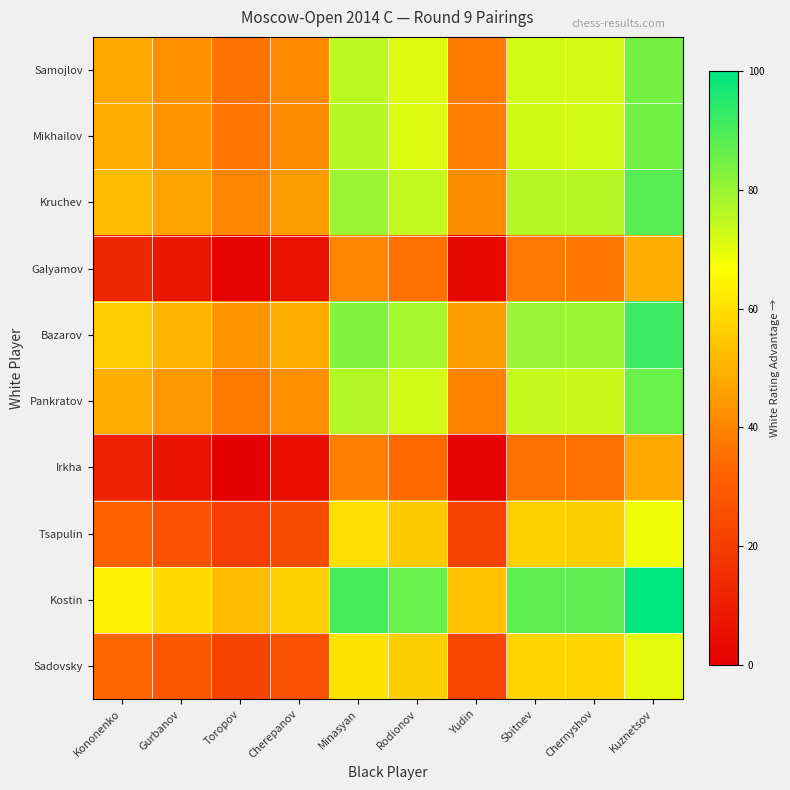

Reading left to right, extract all data points from this chart.

Sadovsky: Kononenko=33.4	Gurbanov=28.3	Toropov=21.9	Cherepanov=26.4	Minasyan=60.8	Rodionov=56.2	Yudin=23.4	Sbitnev=57.8	Chernyshov=57.4	Kuznetsov=69.9
Kostin: Kononenko=63.5	Gurbanov=58.4	Toropov=52.0	Cherepanov=56.5	Minasyan=90.9	Rodionov=86.3	Yudin=53.5	Sbitnev=87.8	Chernyshov=87.5	Kuznetsov=100.0
Tsapulin: Kononenko=32.2	Gurbanov=27.1	Toropov=20.7	Cherepanov=25.2	Minasyan=59.6	Rodionov=55.0	Yudin=22.2	Sbitnev=56.5	Chernyshov=56.2	Kuznetsov=68.7
Irkha: Kononenko=11.6	Gurbanov=6.4	Toropov=0.0	Cherepanov=4.6	Minasyan=38.9	Rodionov=34.3	Yudin=1.5	Sbitnev=35.9	Chernyshov=35.6	Kuznetsov=48.0
Pankratov: Kononenko=49.5	Gurbanov=44.4	Toropov=38.0	Cherepanov=42.6	Minasyan=76.9	Rodionov=72.3	Yudin=39.5	Sbitnev=73.9	Chernyshov=73.6	Kuznetsov=86.0
Bazarov: Kononenko=55.6	Gurbanov=50.5	Toropov=44.1	Cherepanov=48.6	Minasyan=83.0	Rodionov=78.4	Yudin=45.6	Sbitnev=79.9	Chernyshov=79.6	Kuznetsov=92.1
Galyamov: Kononenko=13.1	Gurbanov=7.9	Toropov=1.5	Cherepanov=6.1	Minasyan=40.4	Rodionov=35.9	Yudin=3.0	Sbitnev=37.4	Chernyshov=37.1	Kuznetsov=49.5
Kruchev: Kononenko=52.0	Gurbanov=46.8	Toropov=40.4	Cherepanov=45.0	Minasyan=79.3	Rodionov=74.8	Yudin=41.9	Sbitnev=76.3	Chernyshov=76.0	Kuznetsov=88.4
Mikhailov: Kononenko=48.6	Gurbanov=43.5	Toropov=37.1	Cherepanov=41.6	Minasyan=76.0	Rodionov=71.4	Yudin=38.6	Sbitnev=72.9	Chernyshov=72.6	Kuznetsov=85.1
Samojlov: Kononenko=48.0	Gurbanov=42.9	Toropov=36.5	Cherepanov=41.0	Minasyan=75.4	Rodionov=70.8	Yudin=38.0	Sbitnev=72.3	Chernyshov=72.0	Kuznetsov=84.5